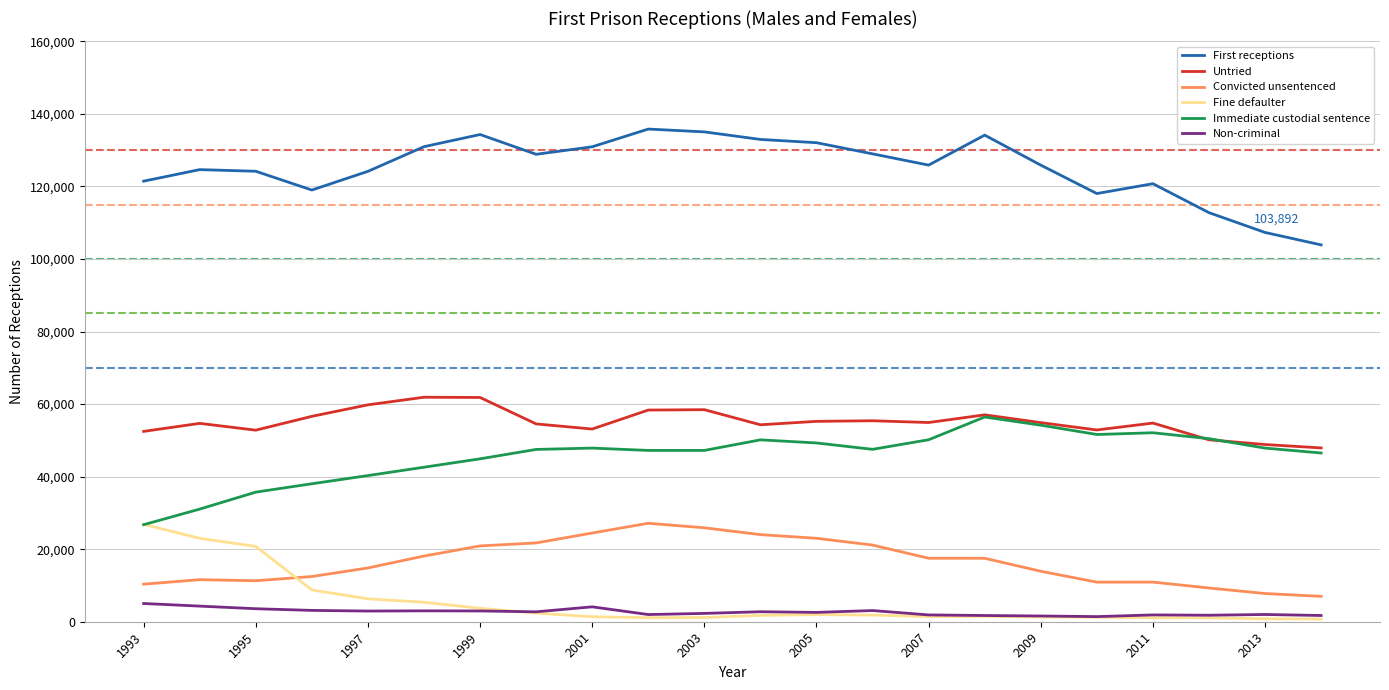

True or false: Immediate custodial sentence and Convicted unsentenced cross at least once.

False